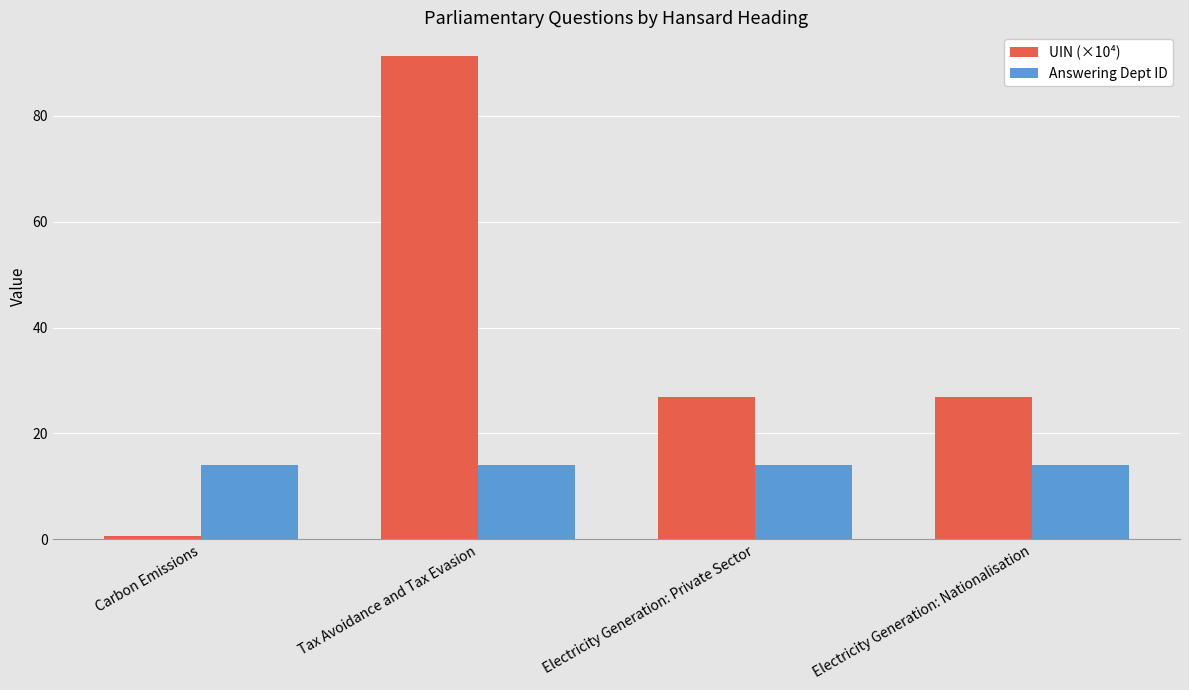

Which series changed the most between Carbon Emissions and Electricity Generation: Nationalisation?

UIN (×10⁴)